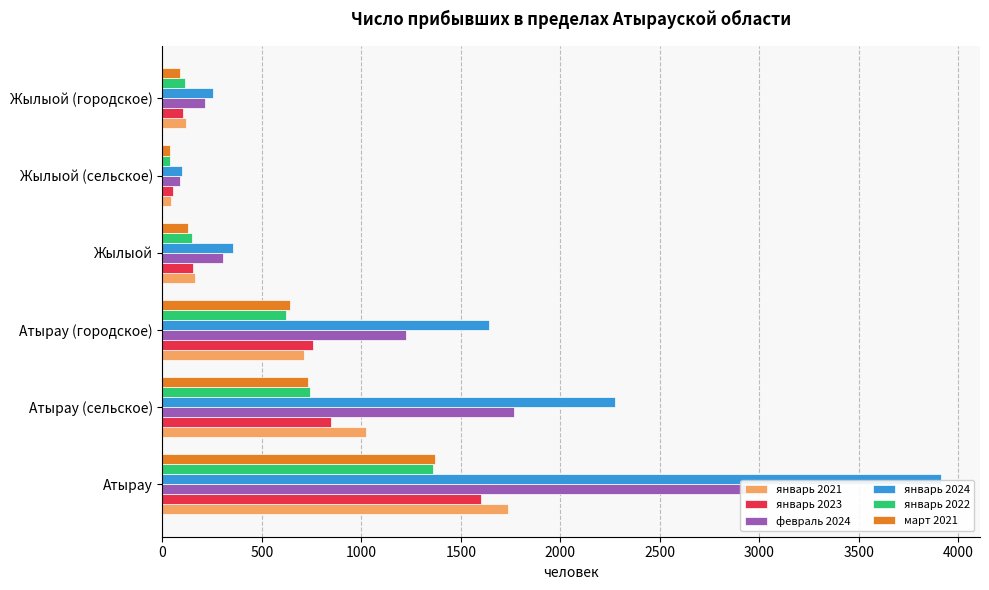

Which series changed the most between 0 and 2500?

январь 2024